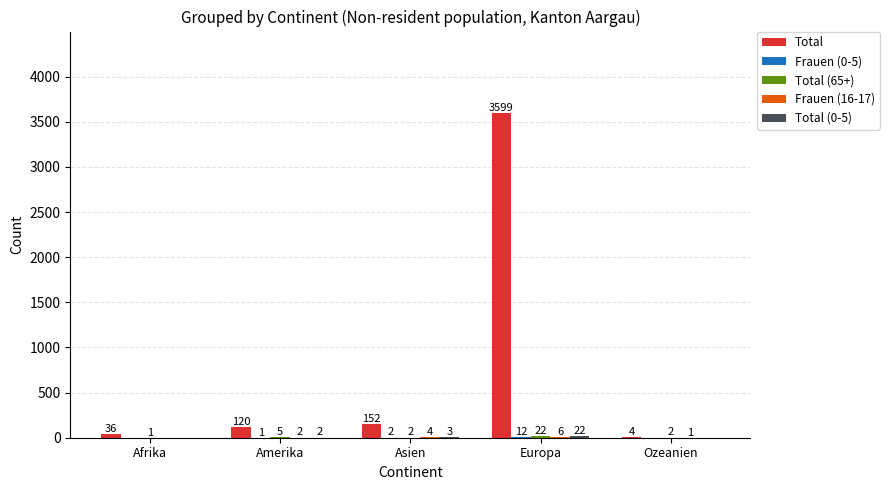

What is the total value across all series at Asien?

163